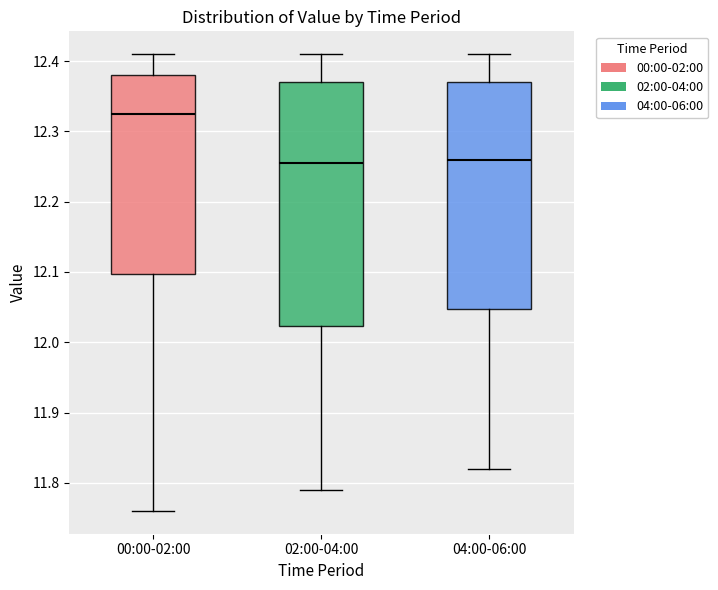

Which box is the tallest, from its lower edge to its upper edge?

02:00-04:00